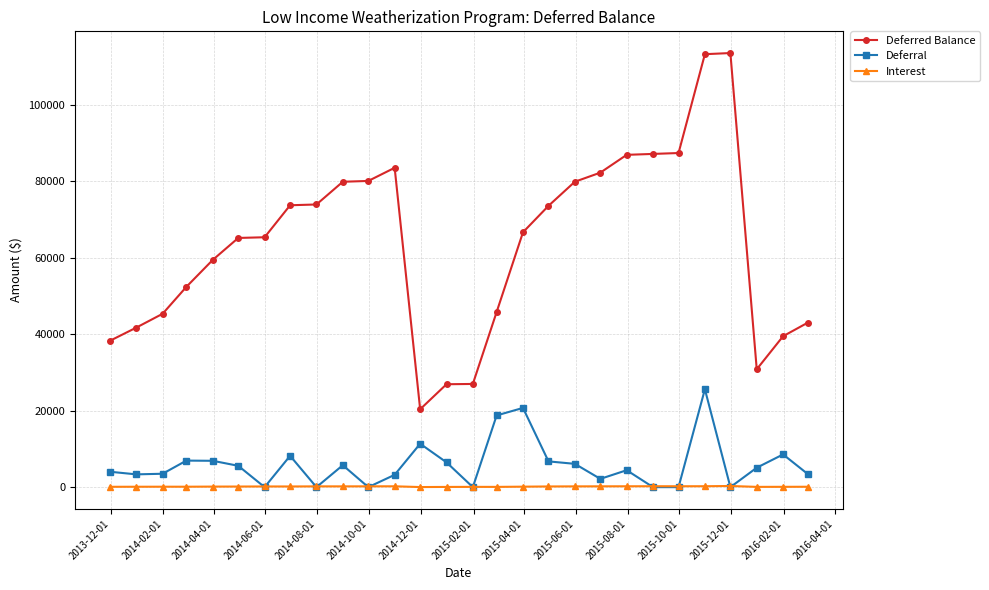

What is the lowest value of the Deferred Balance series?

20354.3